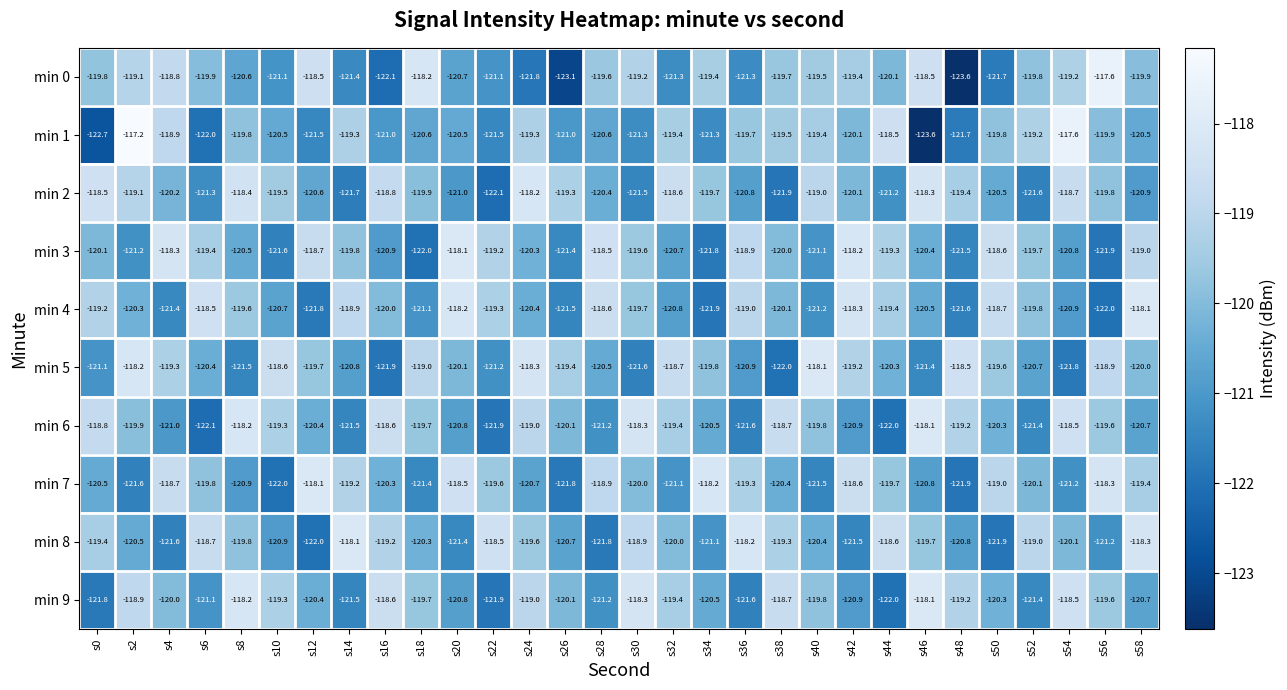

At which category is the sum across all series the highest?

s2